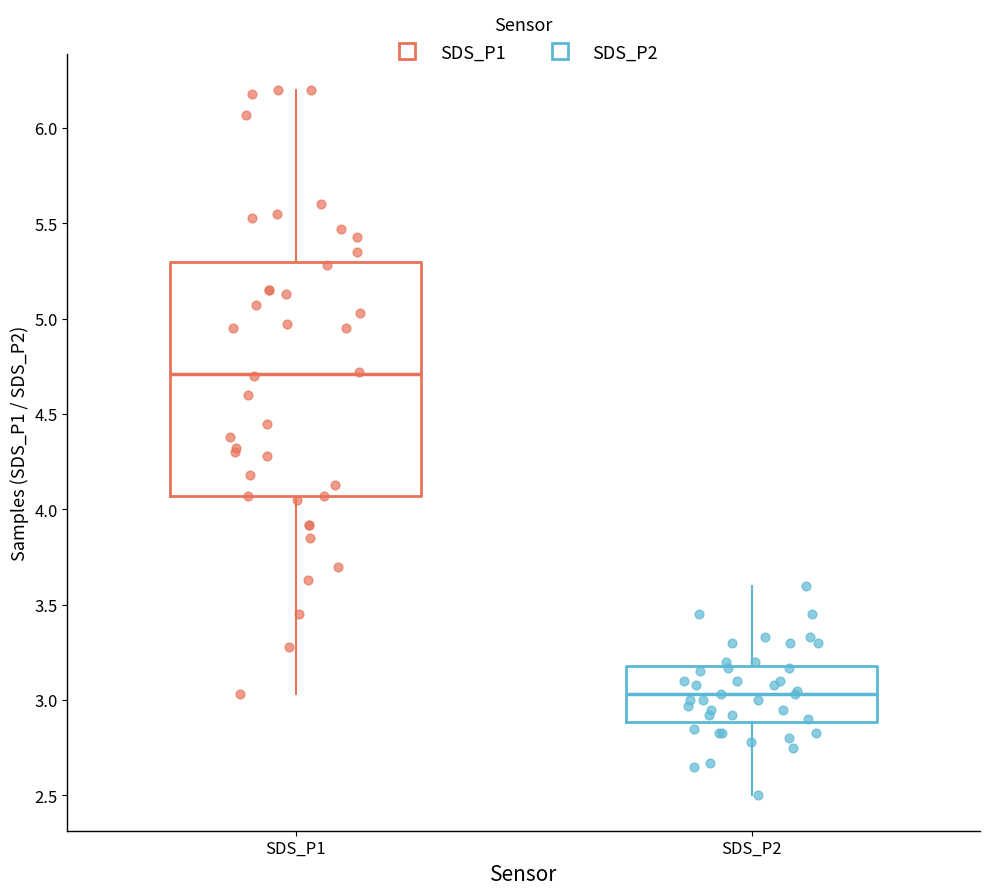

Reading left to right, transcribe this box plot: for each box, give where its median line is, the range the box spans, and where its two whiskers end, as read against the y-axis. The values are not printed on the chart, so give them approximately, as read against the axis.

SDS_P1: median 4.70, box 4.05 to 5.30, whiskers 3.05 to 6.20
SDS_P2: median 3.05, box 2.90 to 3.20, whiskers 2.50 to 3.60